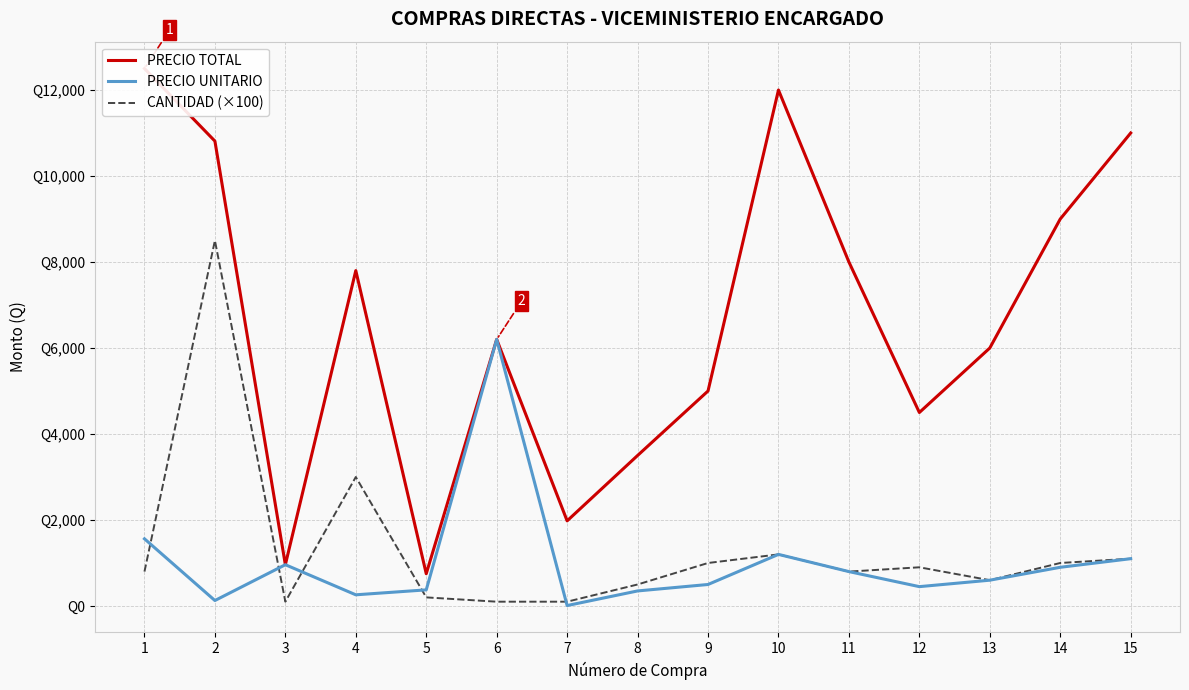

What is the difference between the maximum and second lowest values in the PRECIO UNITARIO series?

6072.8